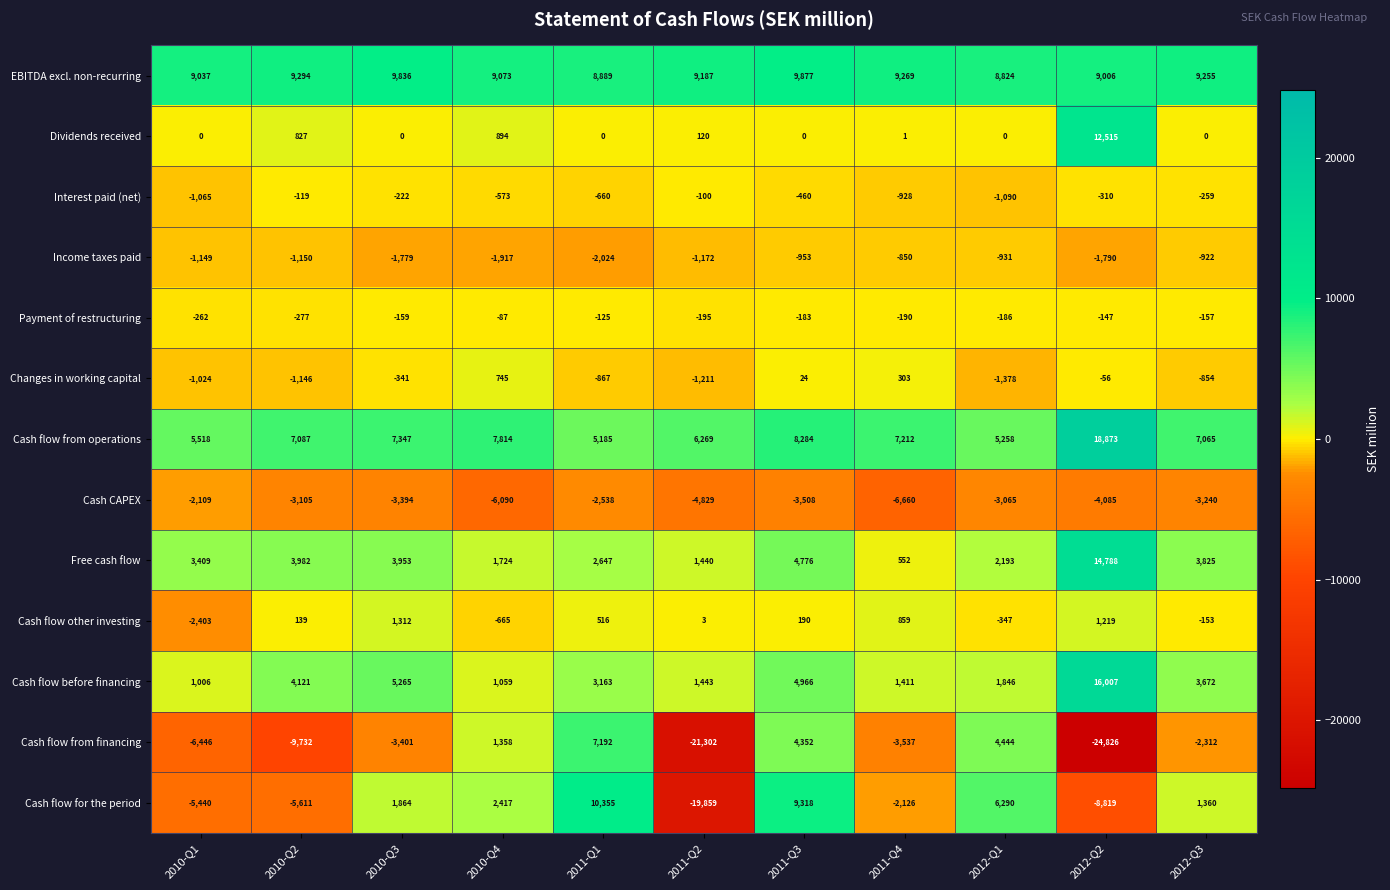

What is the highest value of the Cash flow from operations series?

18873